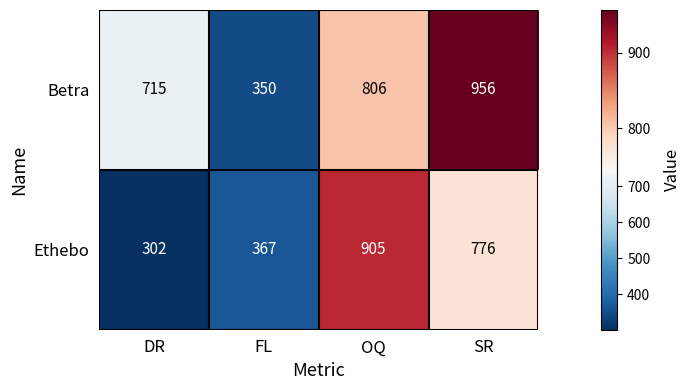

Rank the series by their maximum value, from highest to lowest.

Betra, Ethebo